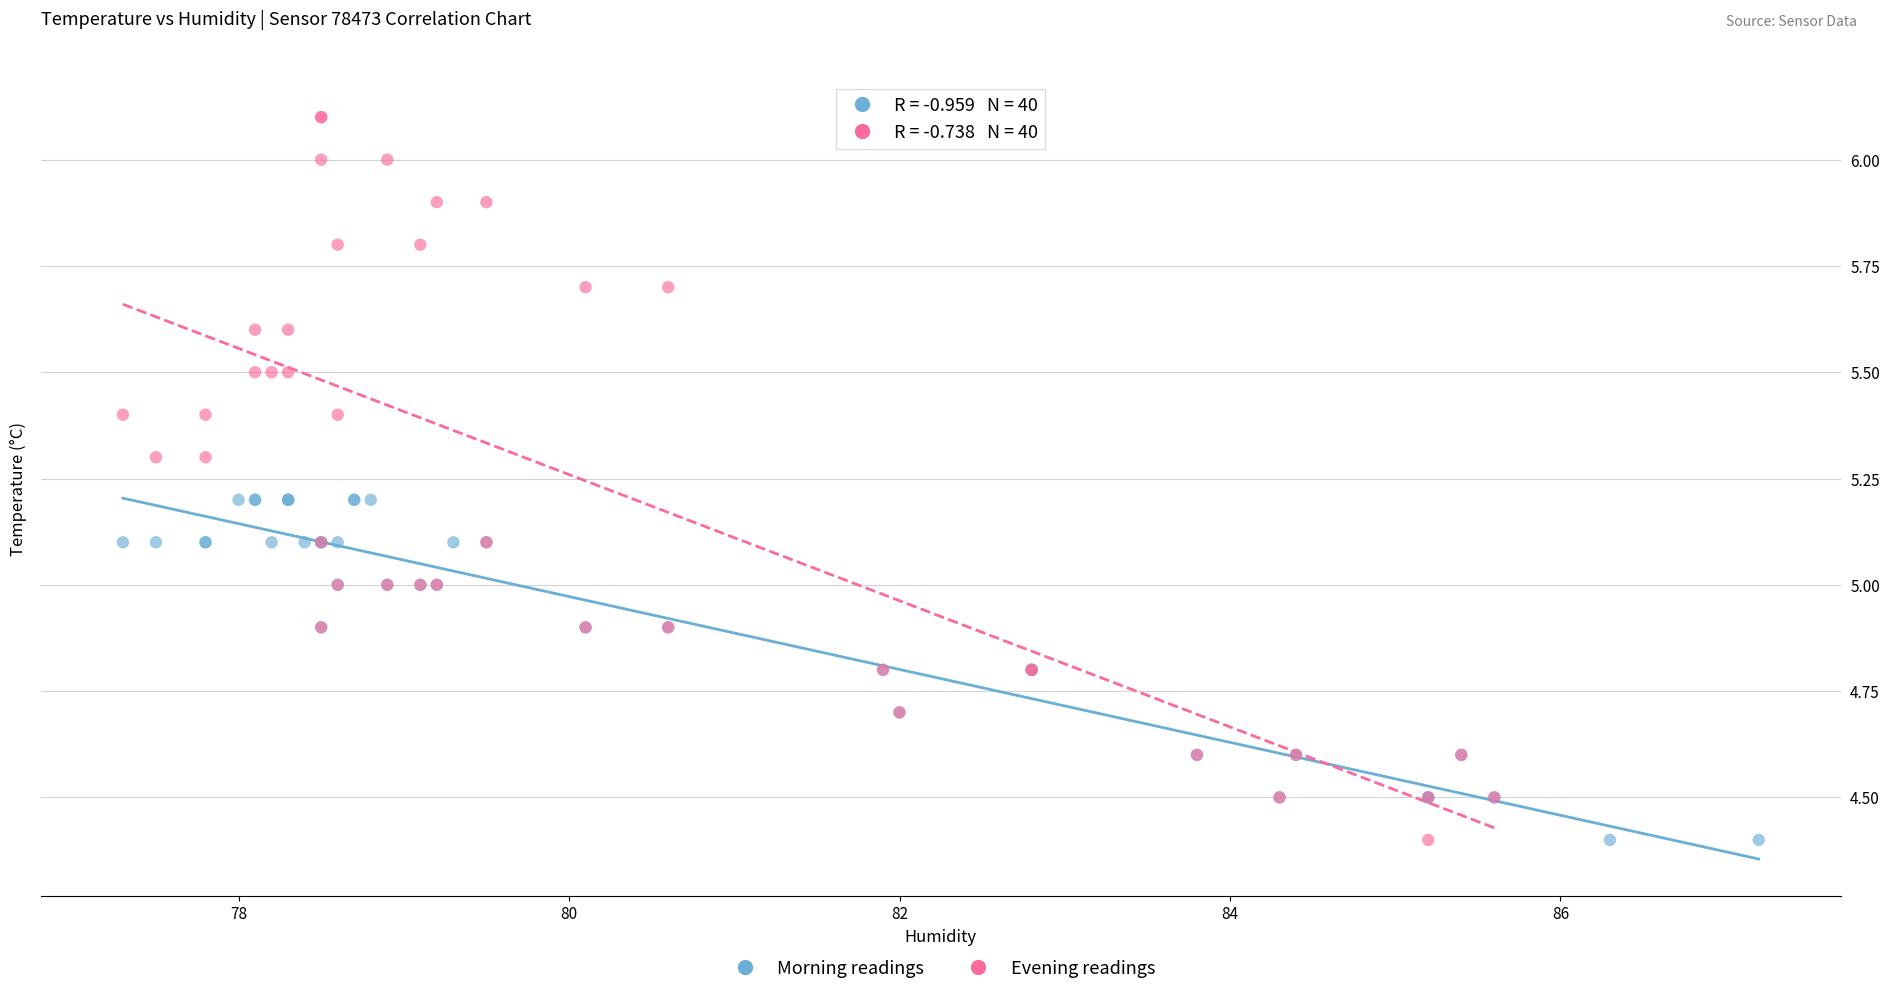

Which series reaches the maximum Y coordinate?

Evening readings